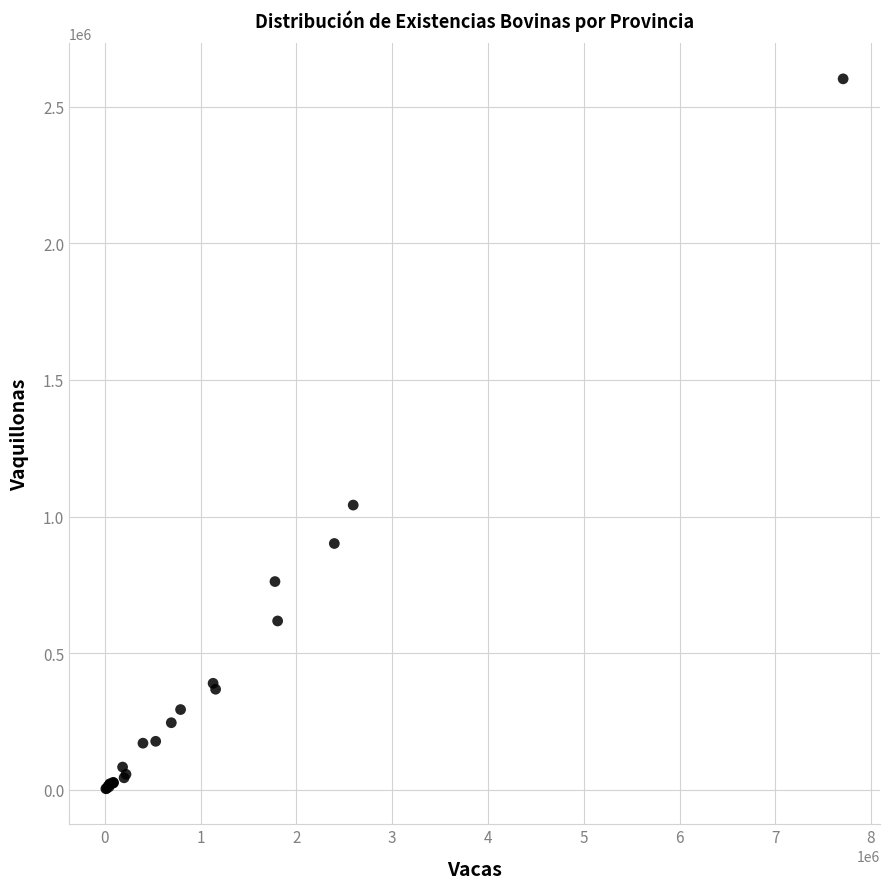

What Y value in the scatter plot is closest to 1302618?

1041788